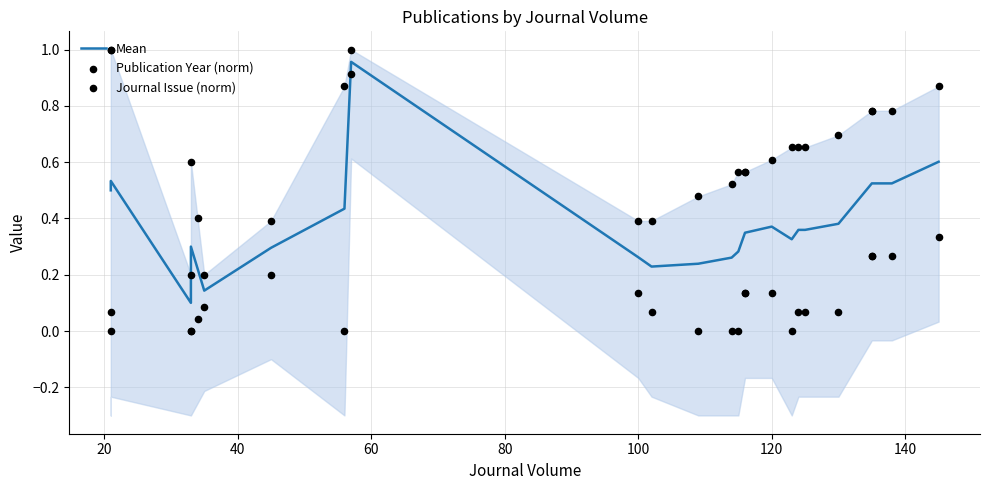

Which series has the largest total across all categories?

Publication Year (norm)